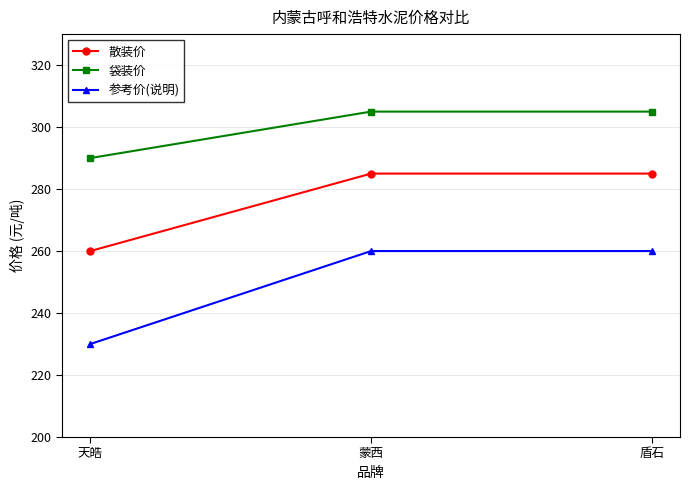

Does the chart have visible grid lines?

Yes